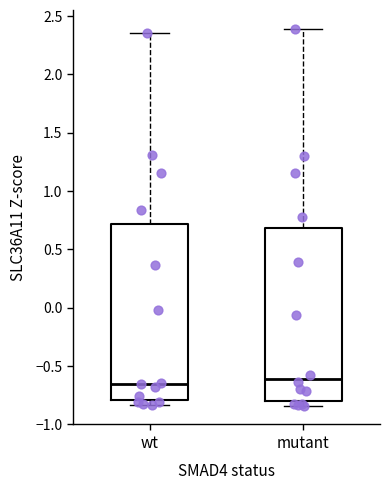

Reading left to right, transcribe this box plot: for each box, give where its median line is, the range the box spans, and where its two whiskers end, as read against the y-axis. The values are not printed on the chart, so give them approximately, as read against the axis.

wt: median -0.65, box -0.80 to 0.70, whiskers -0.85 to 2.35
mutant: median -0.60, box -0.80 to 0.70, whiskers -0.85 to 2.40